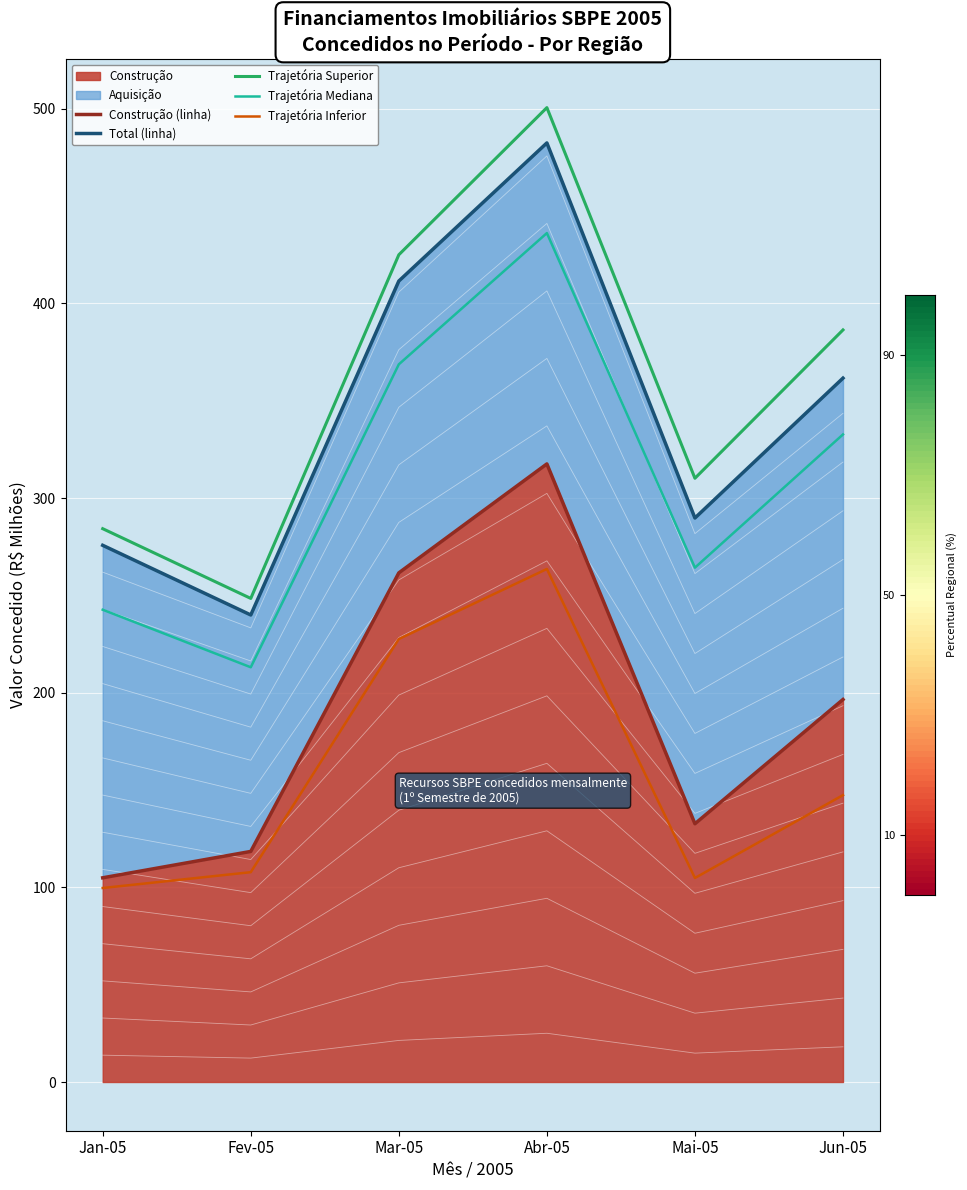

Which category has the lowest value in the Total (linha) series?

Fev-05